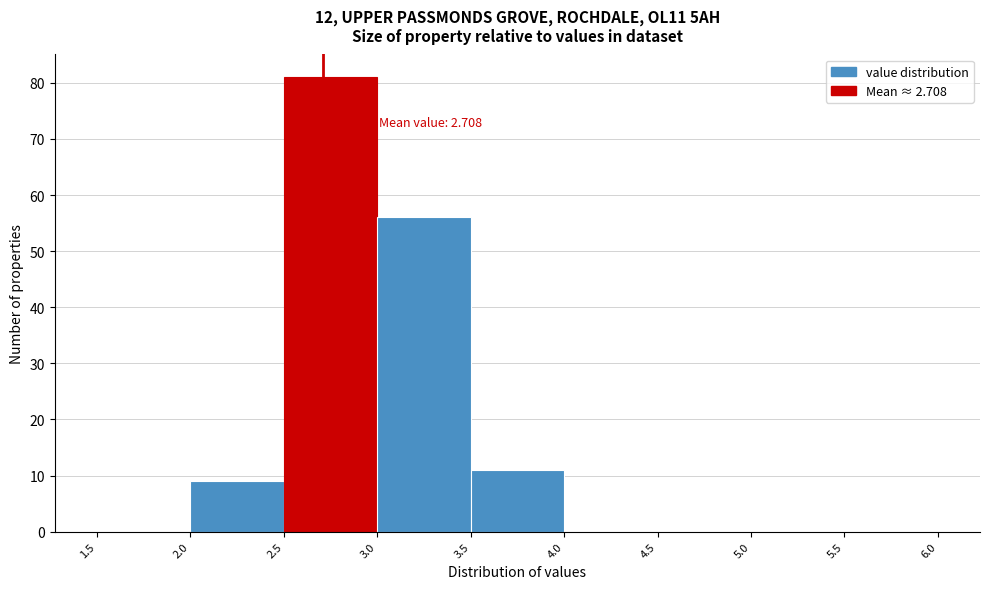

Over which range of the x-axis is the bar tallest?

2.5 to 3.0